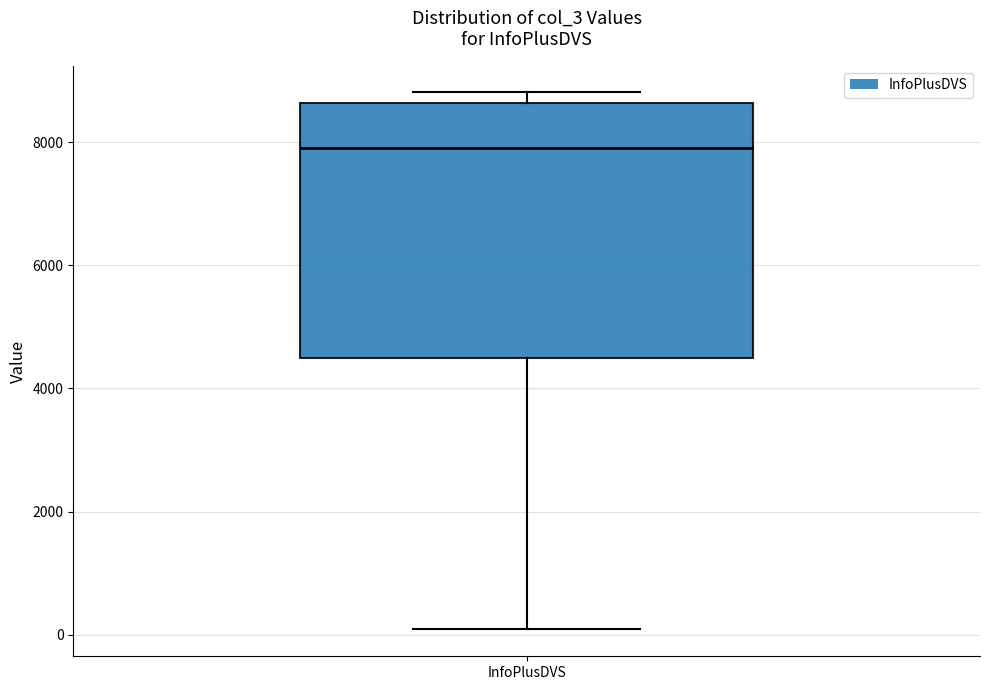

Where does the lower whisker of the box for InfoPlusDVS end on the y-axis? The values are not printed on the chart, so give them approximately, as read against the axis.

0